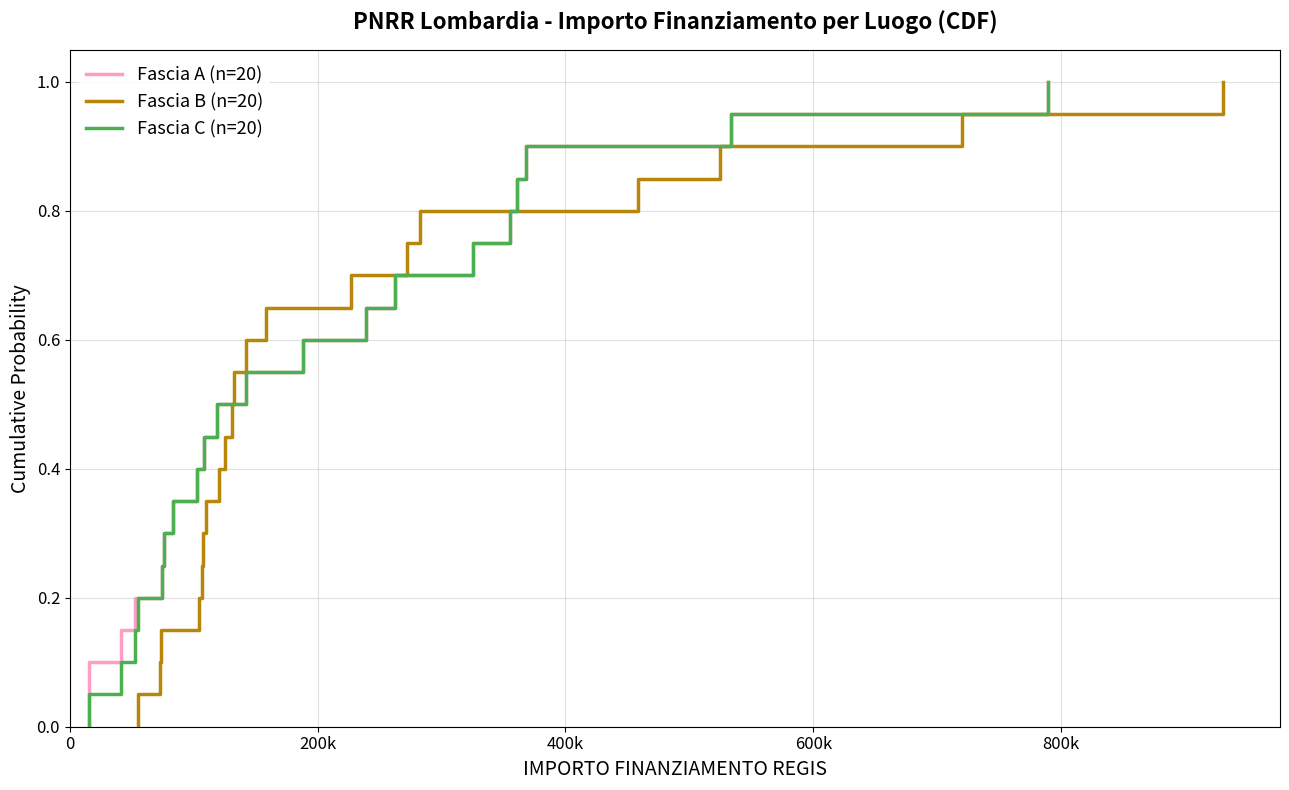

True or false: Fascia A (n=20) and Fascia C (n=20) cross at least once.

False